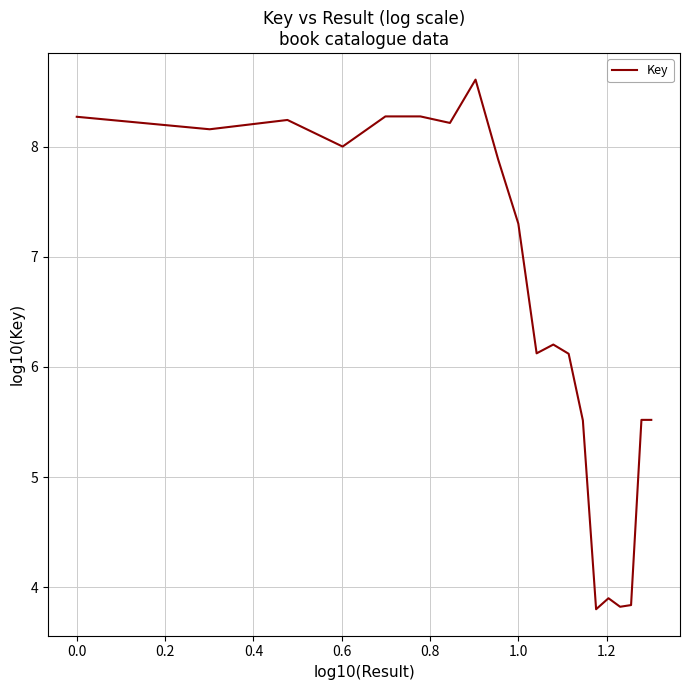

What is the maximum value shown in the chart?

8.6